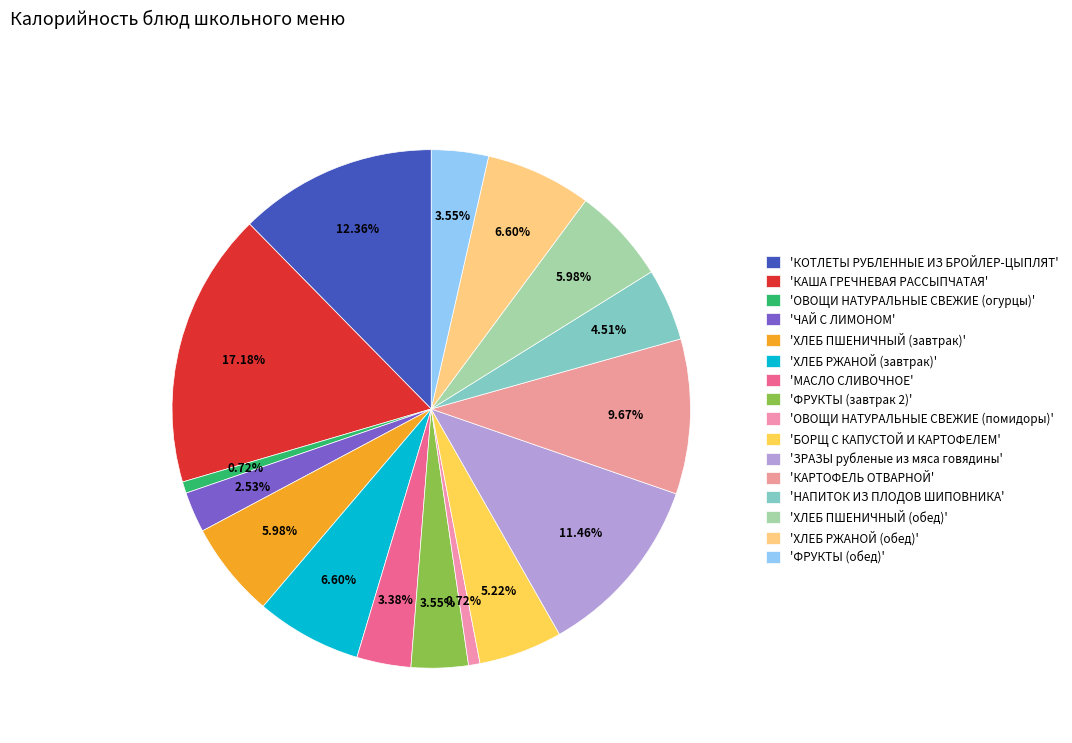

Rank the categories by value from highest to lowest.

КАША ГРЕЧНЕВАЯ РАССЫПЧАТАЯ, КОТЛЕТЫ РУБЛЕННЫЕ ИЗ БРОЙЛЕР-ЦЫПЛЯТ, ЗРАЗЫ рубленые из мяса говядины, КАРТОФЕЛЬ ОТВАРНОЙ, ХЛЕБ РЖАНОЙ (завтрак), ХЛЕБ РЖАНОЙ (обед), ХЛЕБ ПШЕНИЧНЫЙ (завтрак), ХЛЕБ ПШЕНИЧНЫЙ (обед), БОРЩ С КАПУСТОЙ И КАРТОФЕЛЕМ, НАПИТОК ИЗ ПЛОДОВ ШИПОВНИКА, ФРУКТЫ (завтрак 2), ФРУКТЫ (обед), МАСЛО СЛИВОЧНОЕ, ЧАЙ С ЛИМОНОМ, ОВОЩИ НАТУРАЛЬНЫЕ СВЕЖИЕ (огурцы), ОВОЩИ НАТУРАЛЬНЫЕ СВЕЖИЕ (помидоры)